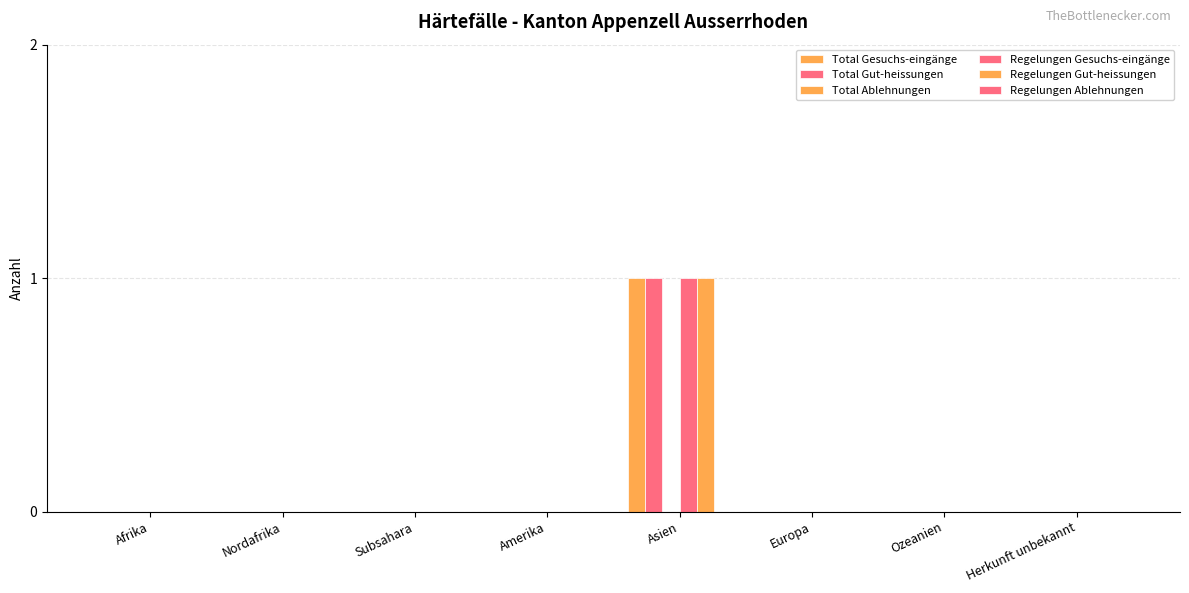

Does the chart contain stacked bars?

No